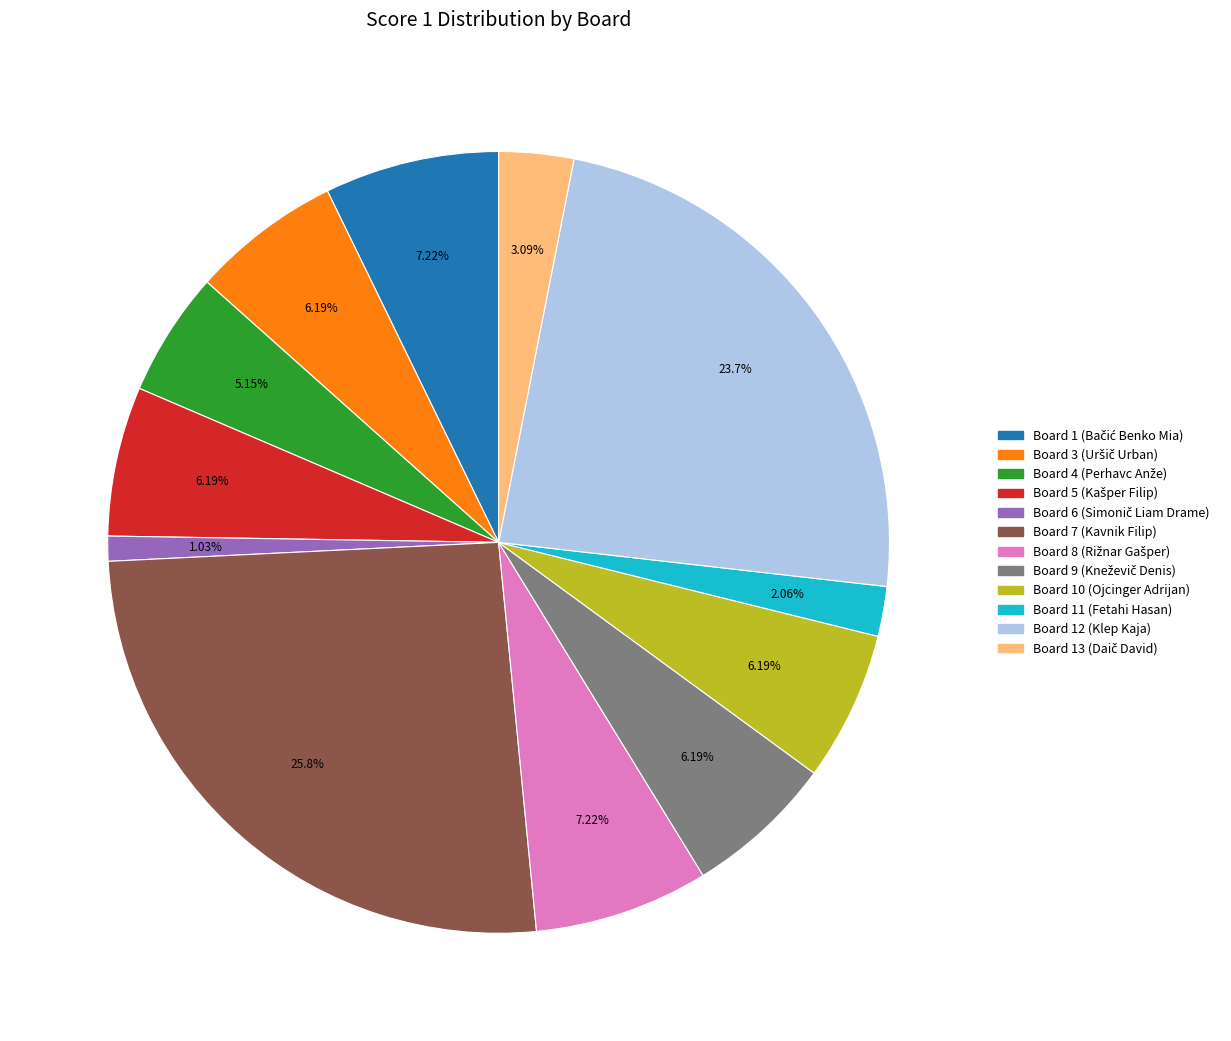

Is there a majority slice in this chart?

No